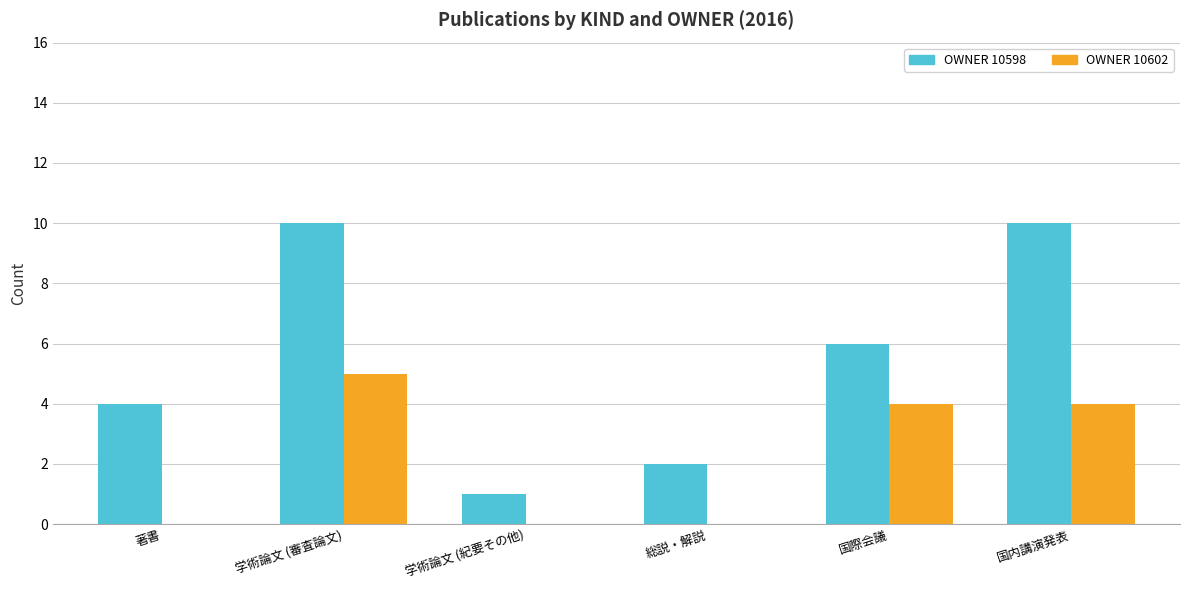

Reading right to left, list all the values displayed in this chart.

10598: 10	6	2	1	10	4
10602: 4	4	0	0	5	0